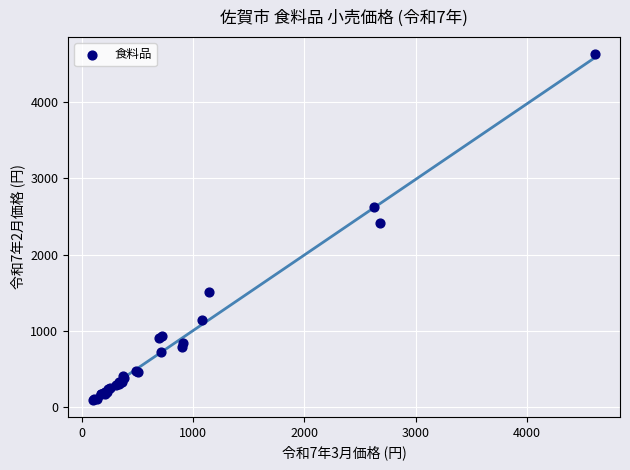

What Y value in the scatter plot is closest to 2363?

2417